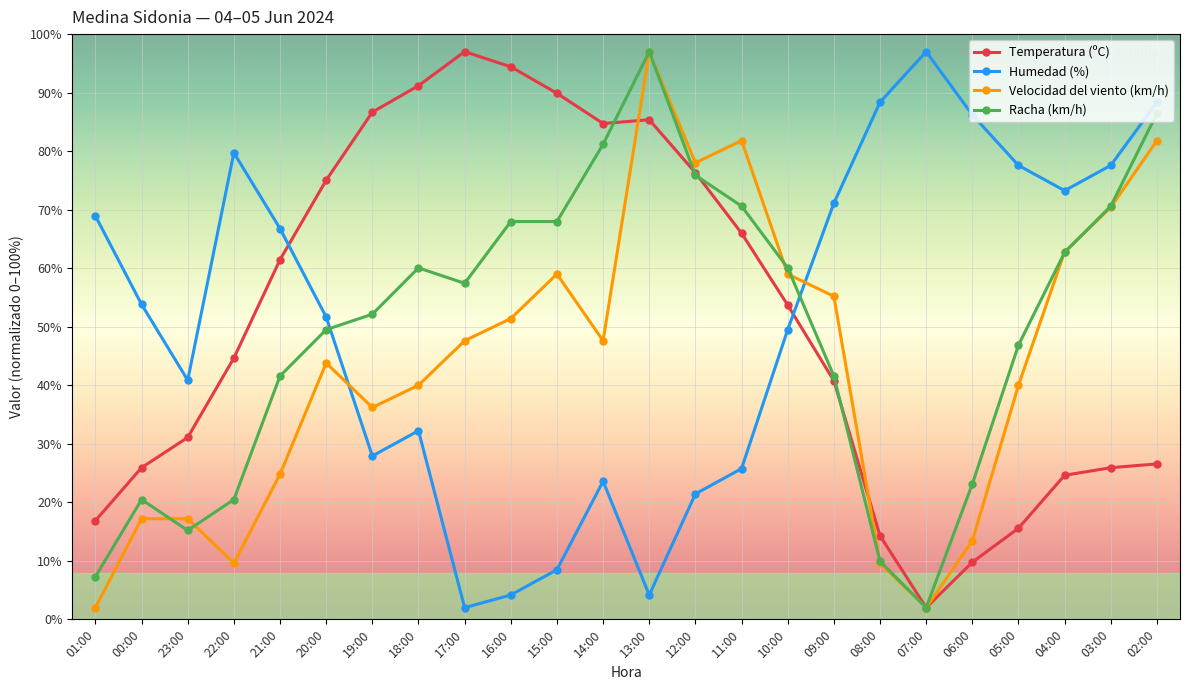

What is the maximum value for Velocidad del viento (km/h)?

97.0